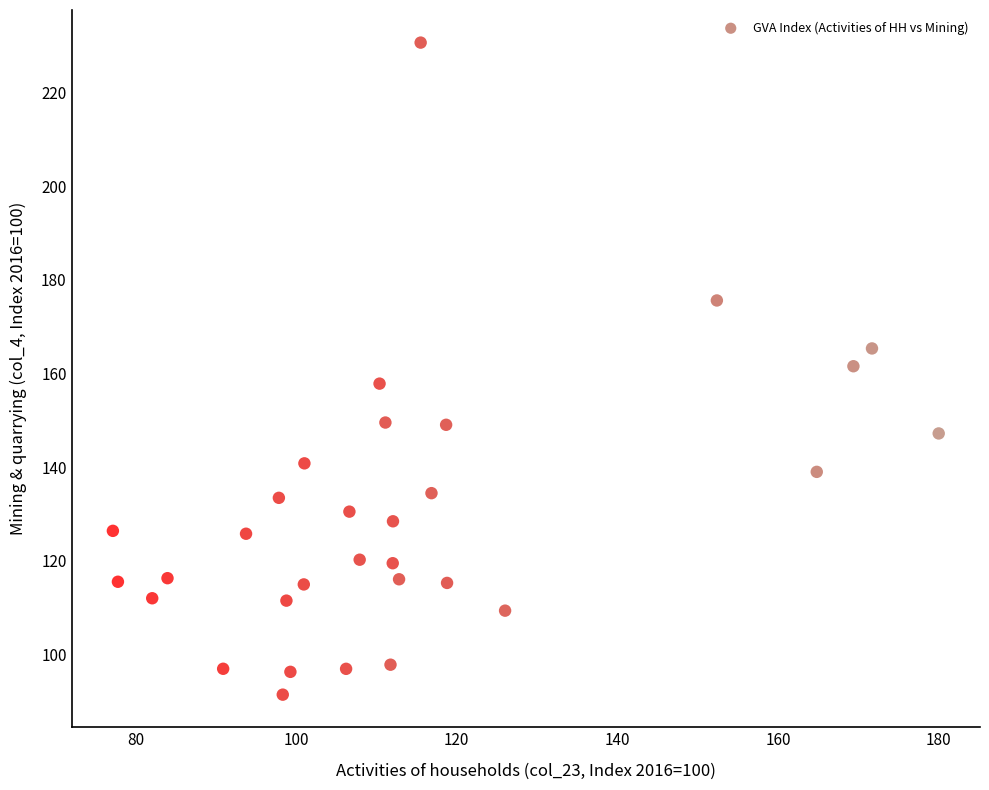

What is the range of Y values (max minus min)?

139.1